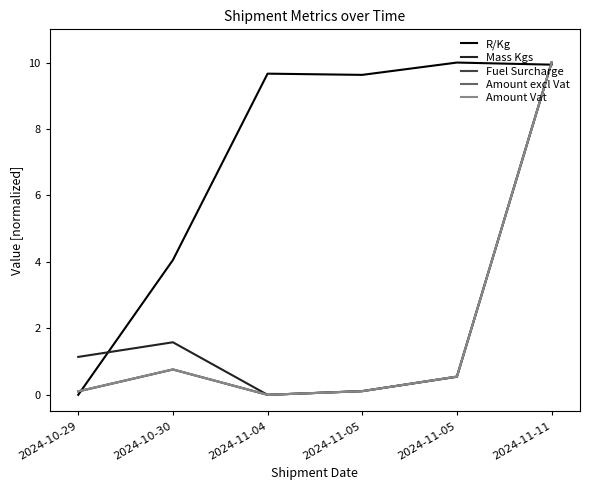

True or false: Amount Vat and Amount excl Vat intersect in this chart.

False